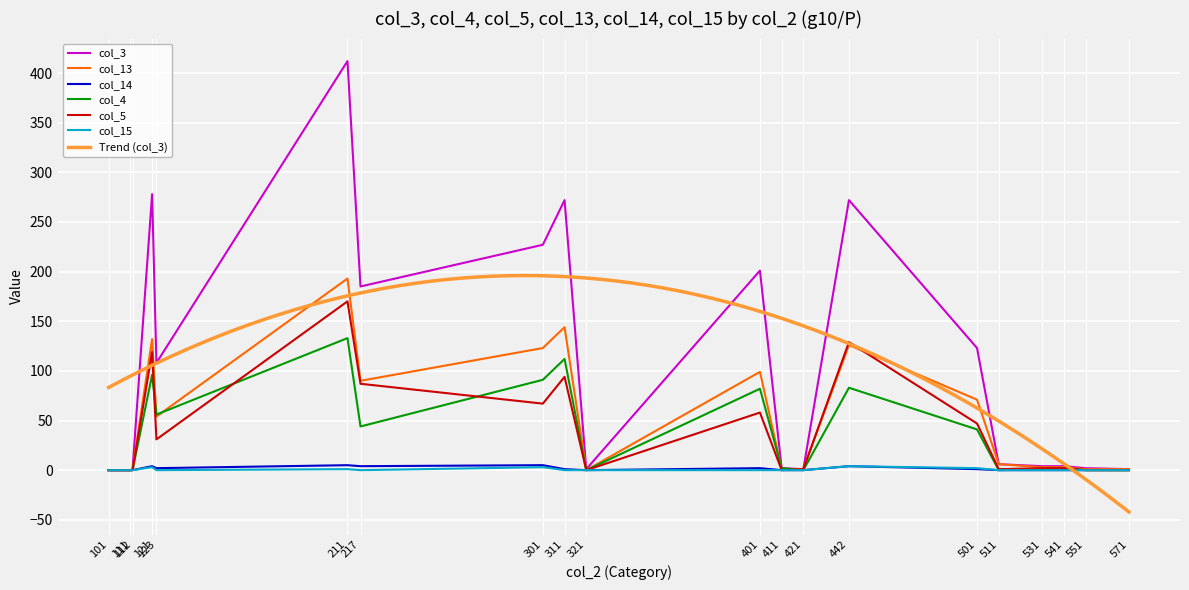

List the series in order of their peak value, lowest first.

col_15, col_14, col_4, col_5, col_13, col_3